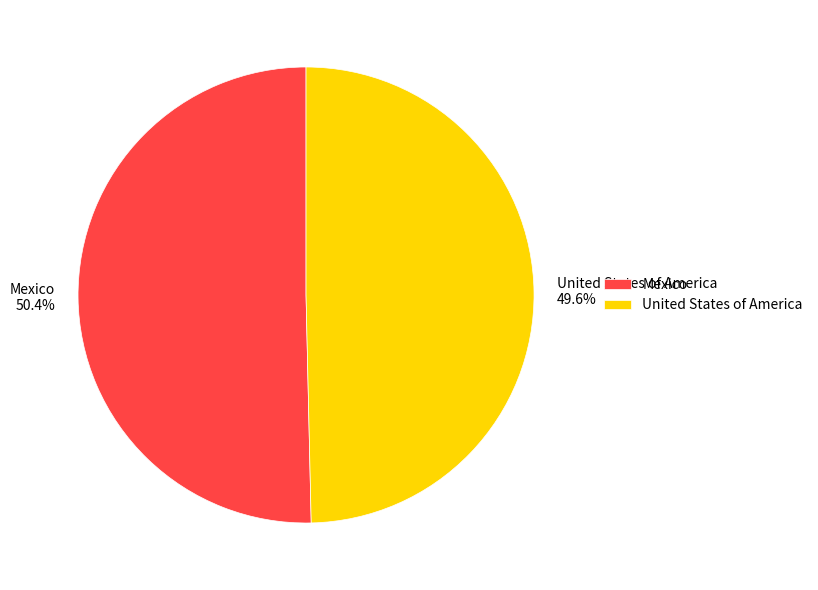

Combined, what portion of the pie is Mexico and United States of America?

100.0%